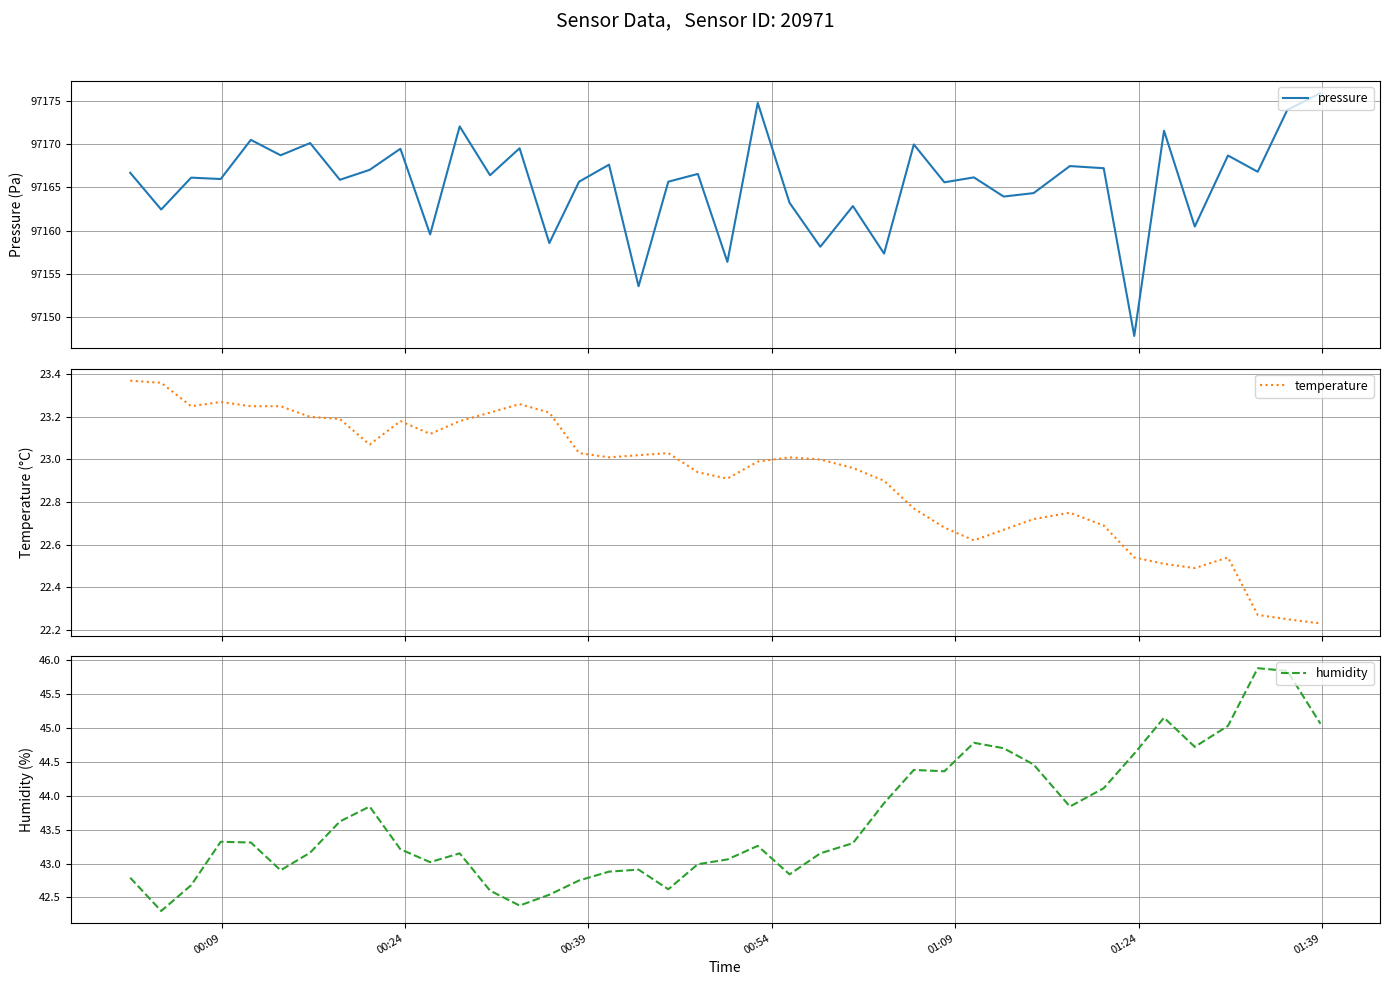

What is the greatest value displayed?

97175.9